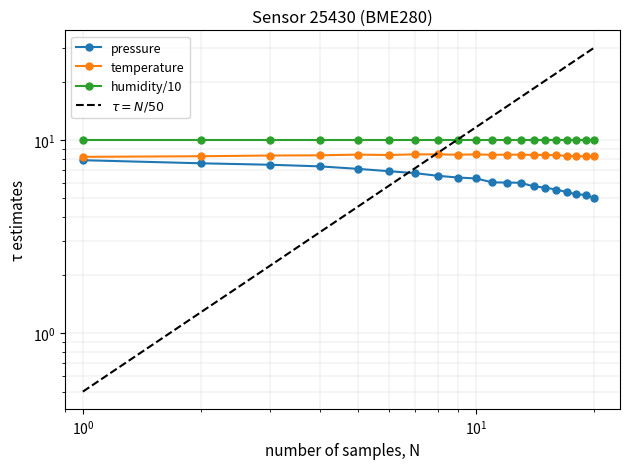

What is the value of the pressure point at the 14th from the left?

5.7